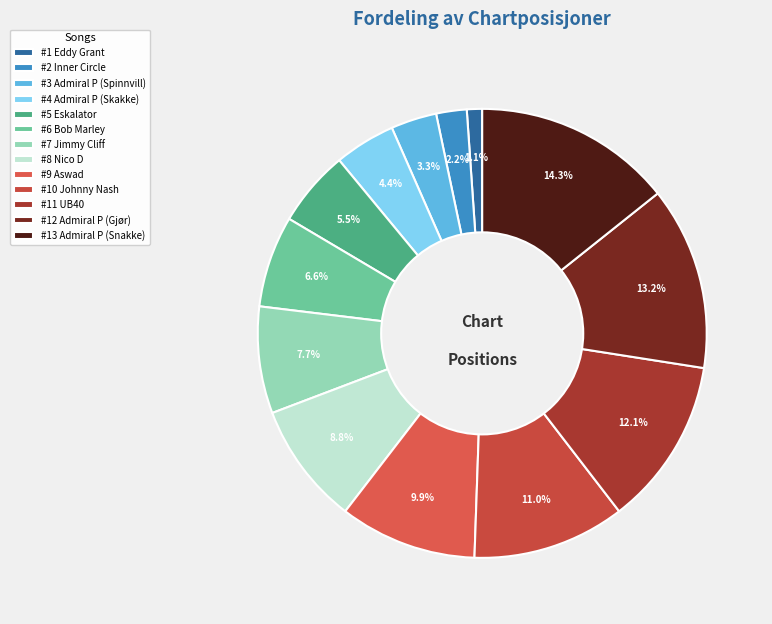

Is #8 Nico D the majority of the pie?

No